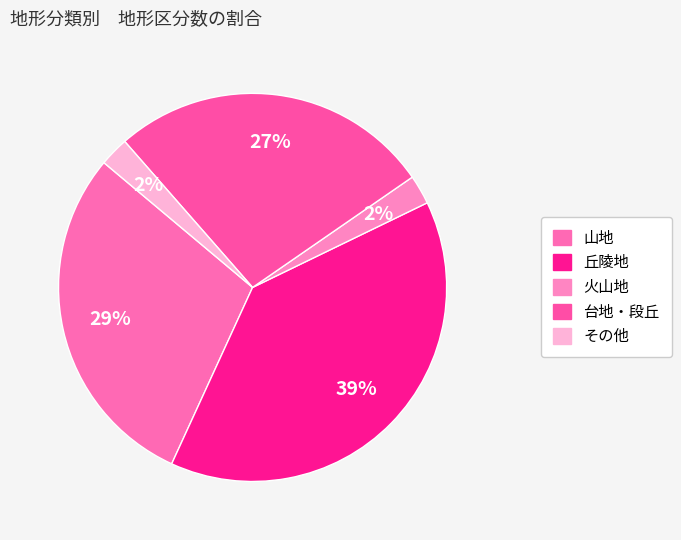

Does any single category account for the majority?

No